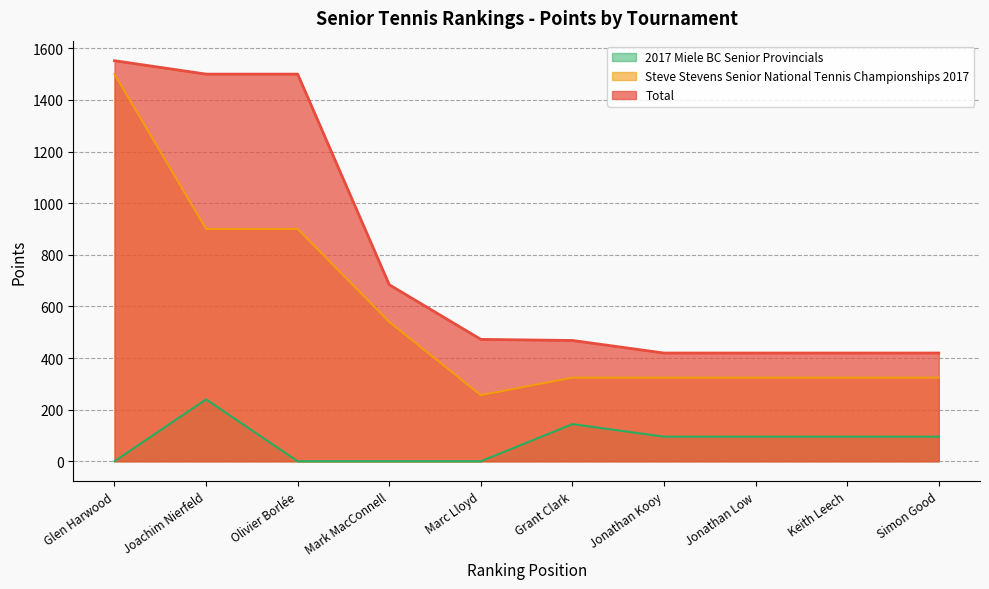

Is it true that Total equals 1552.0 at 1?

True